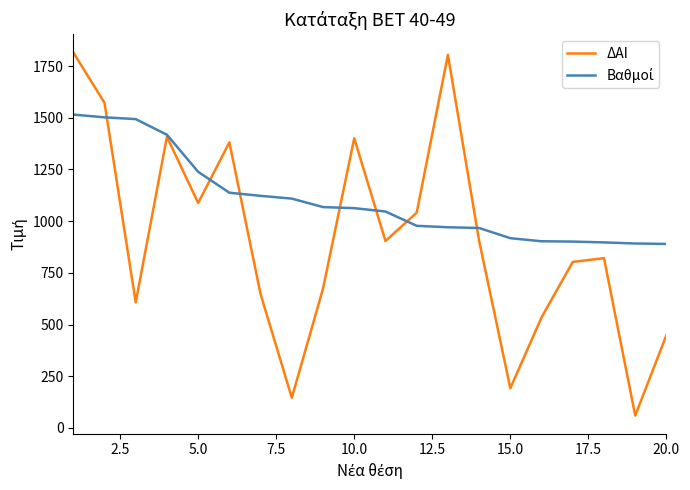

What is the maximum value shown in the chart?

1816.0